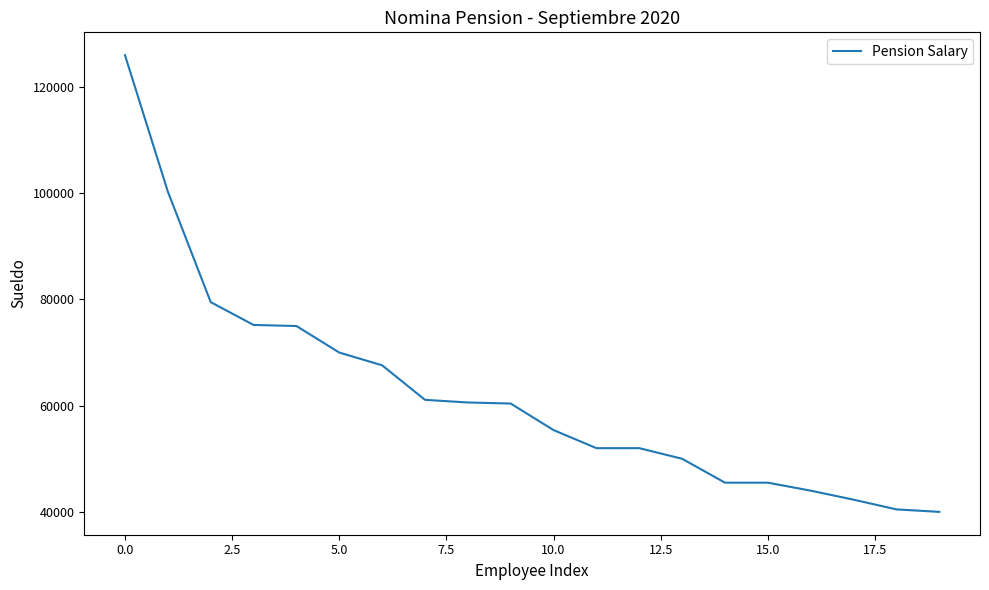

What is the smallest value displayed?

40000.0